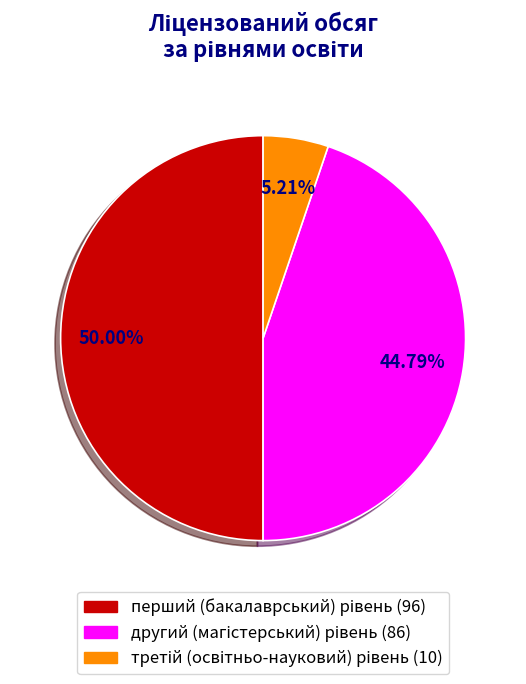

How many segments does this pie chart have?

3